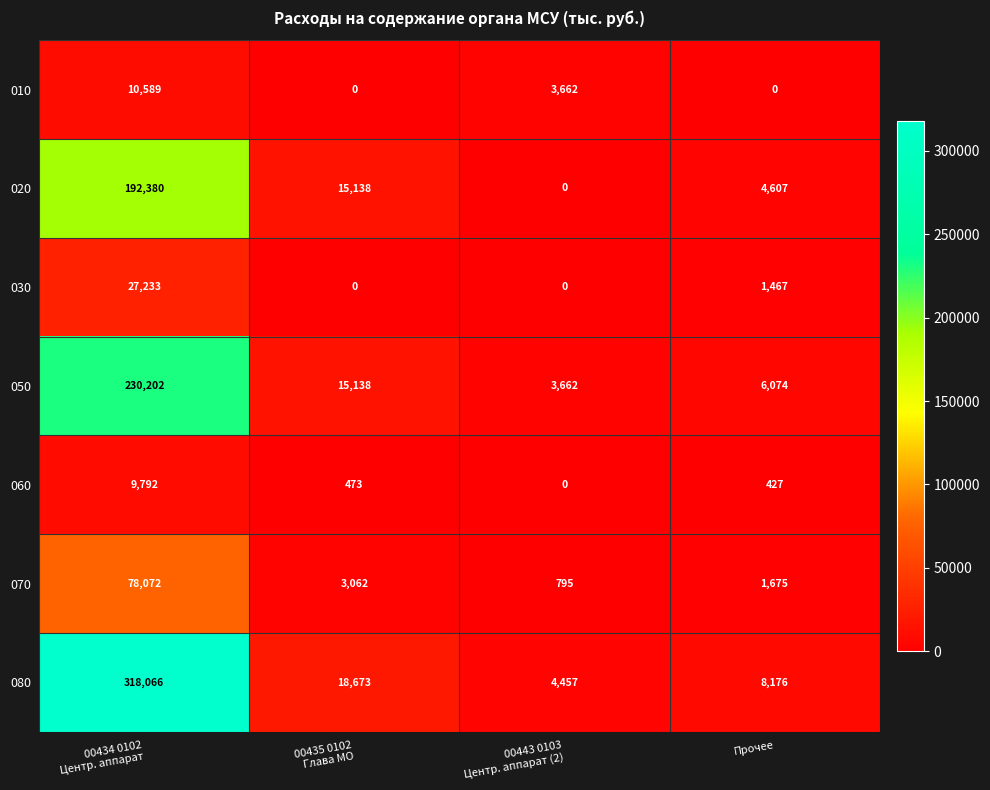

Count the number of data series in this chart.

7